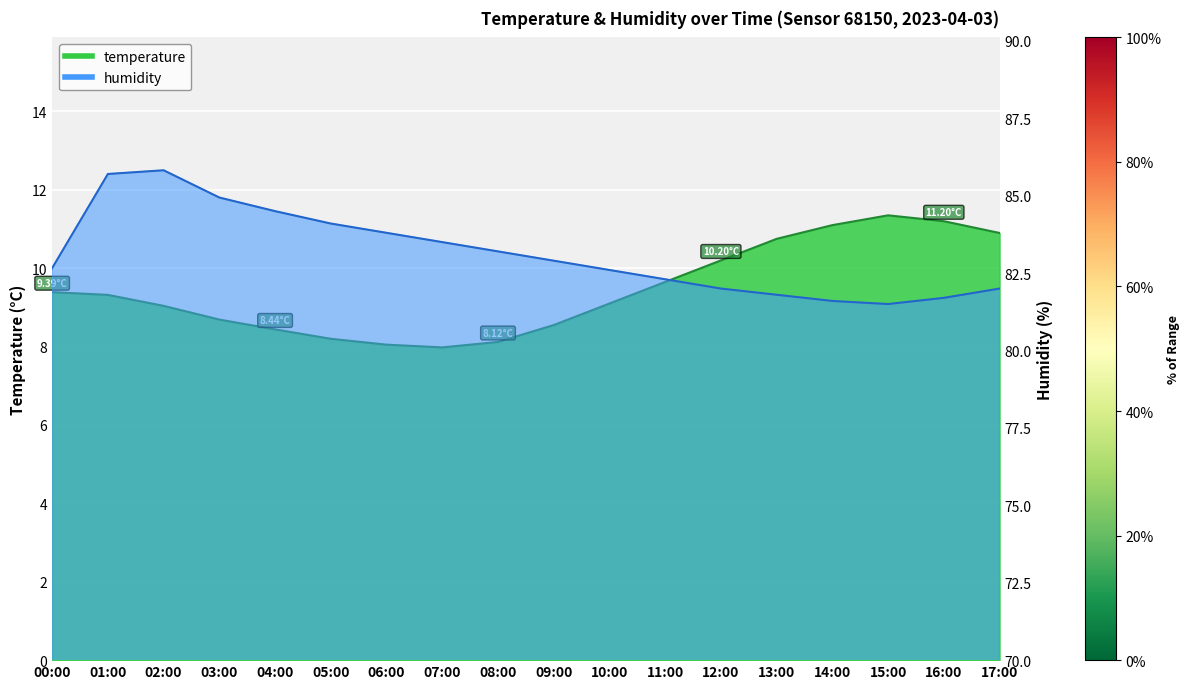

Is it true that temperature equals 8.6 at 09:00?

True